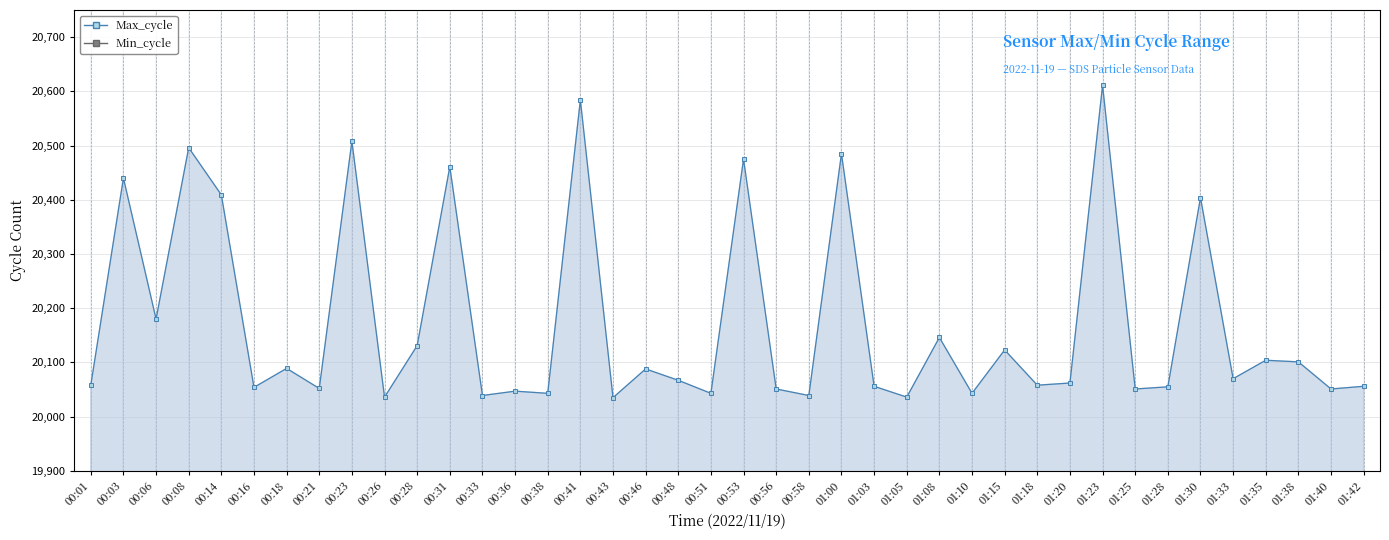

Which series has the largest range (max minus min)?

Max_cycle